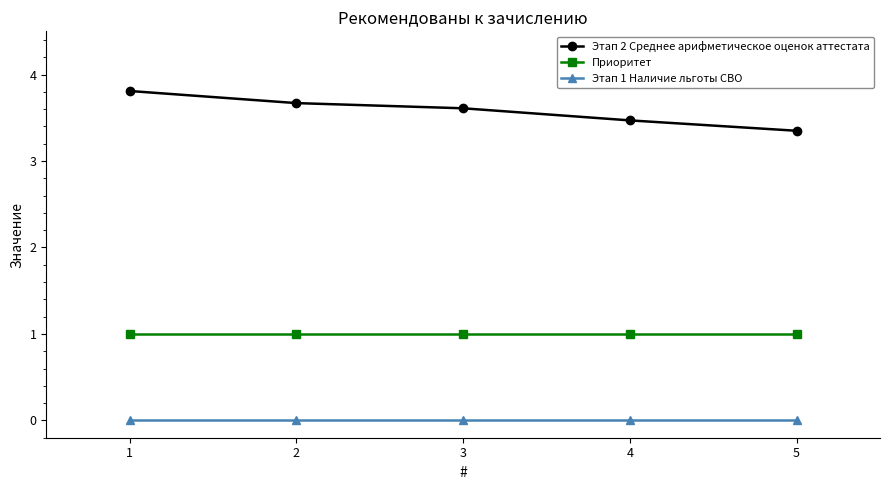

True or false: Этап 2 Среднее арифметическое оценок аттестата and Приоритет intersect in this chart.

False